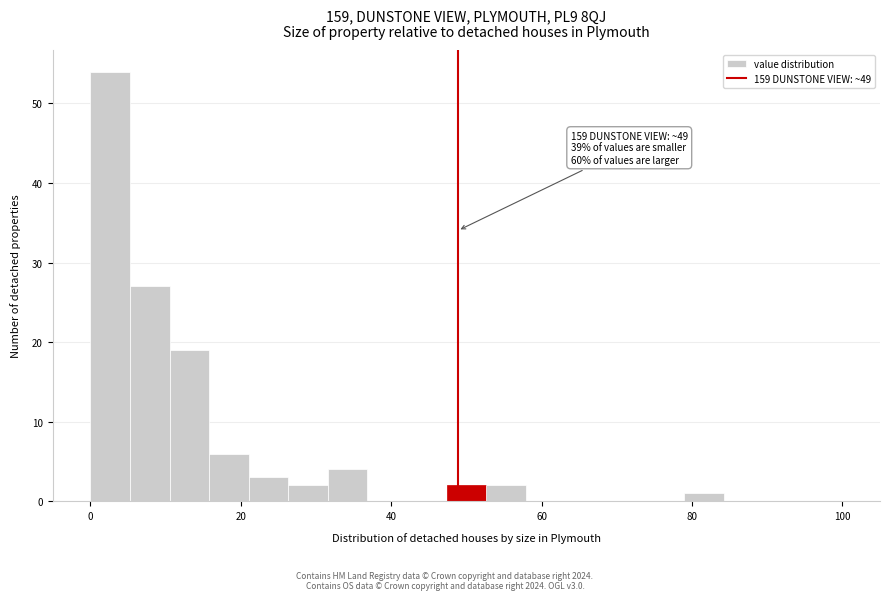

Around what value on the x-axis is the tallest bar? Give the approximate position of its centre, as read against the axis.

2